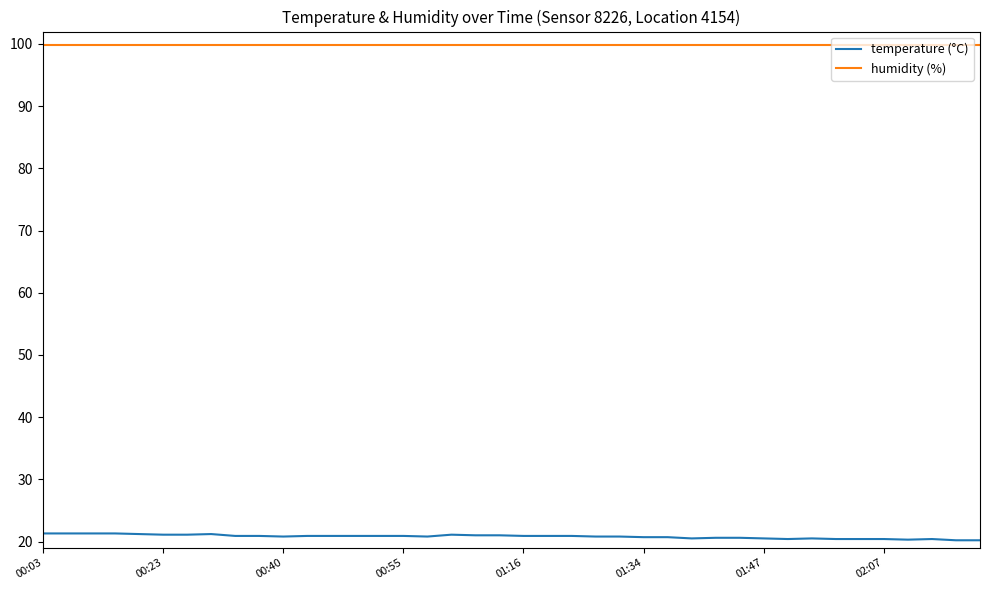

What are all the series names shown in the legend?

temperature (°C), humidity (%)